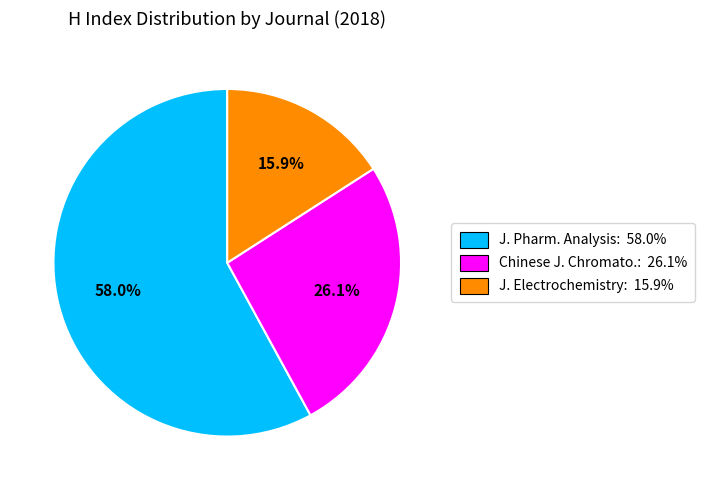

Which slice is the smallest?

J. Electrochemistry: 15.9%